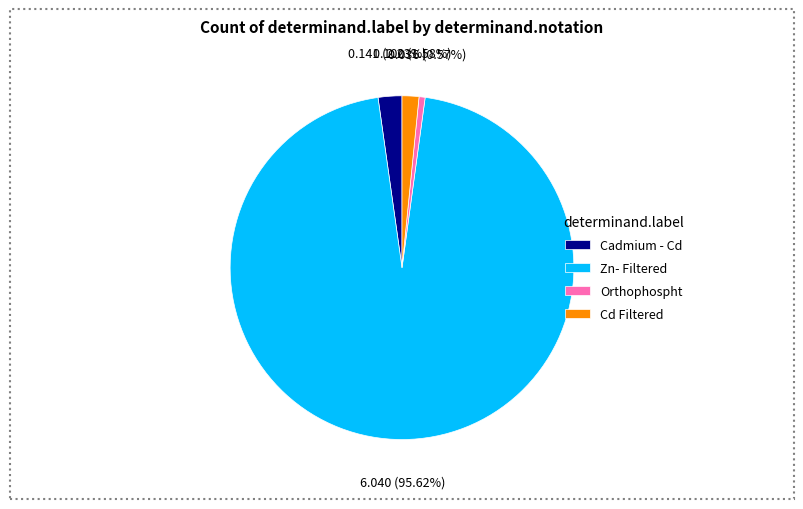

True or false: Cadmium - Cd accounts for 2% of the total.

True